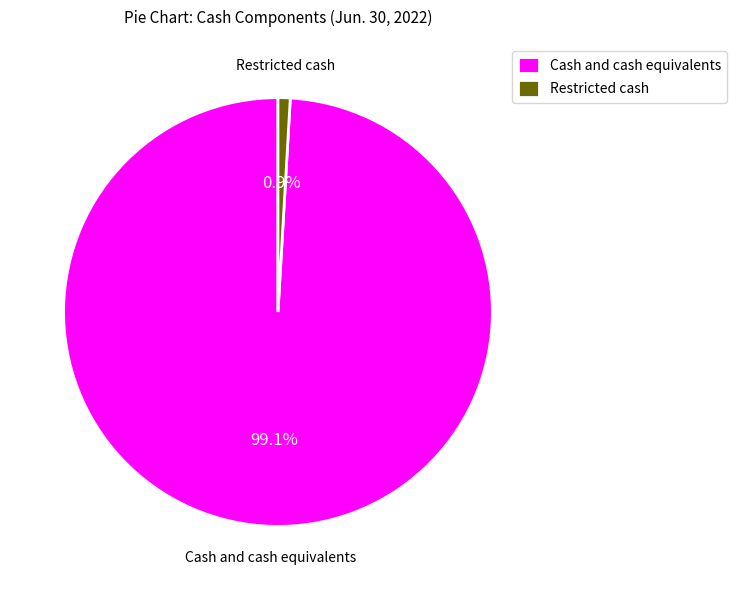

How many segments does this pie chart have?

2